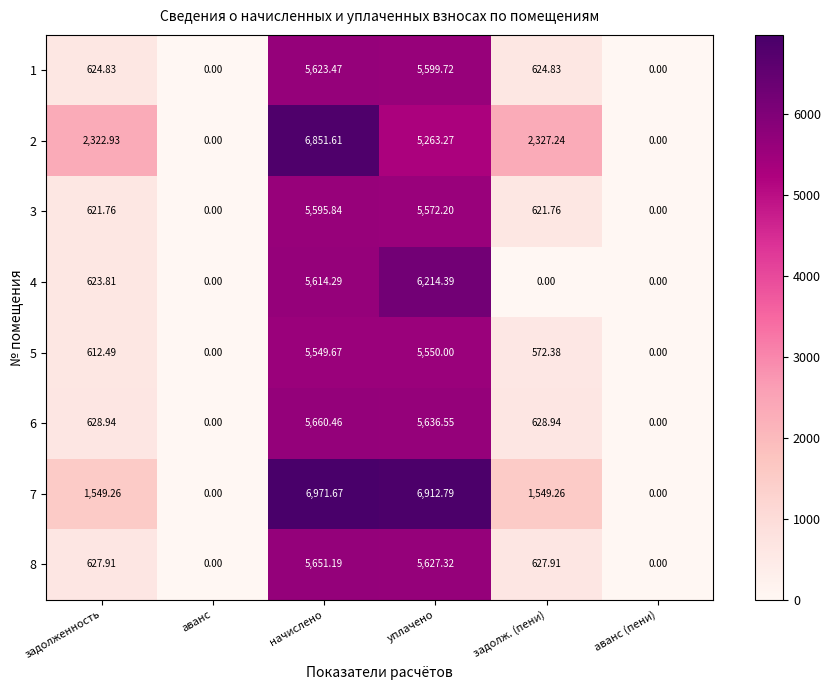

Which series has the largest total across all categories?

7